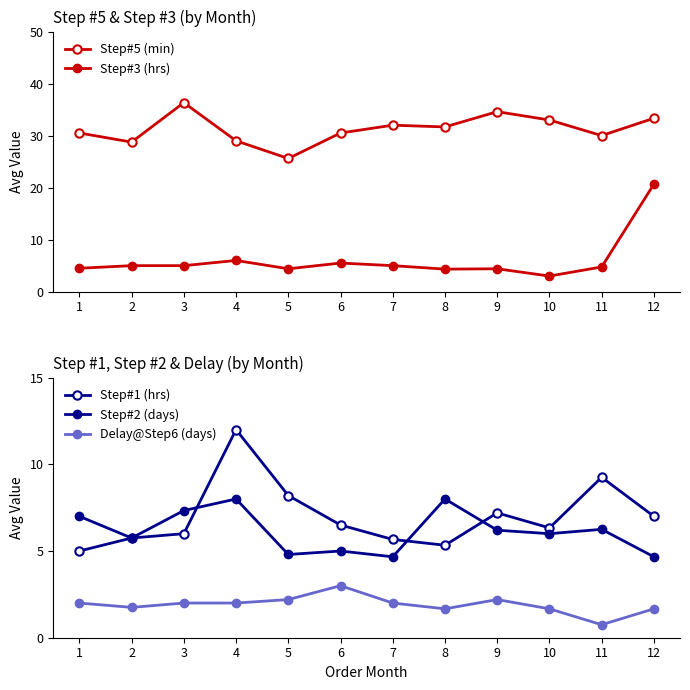

What is the value of the Delay@Step6 (days) point at the 5th from the left?

2.2